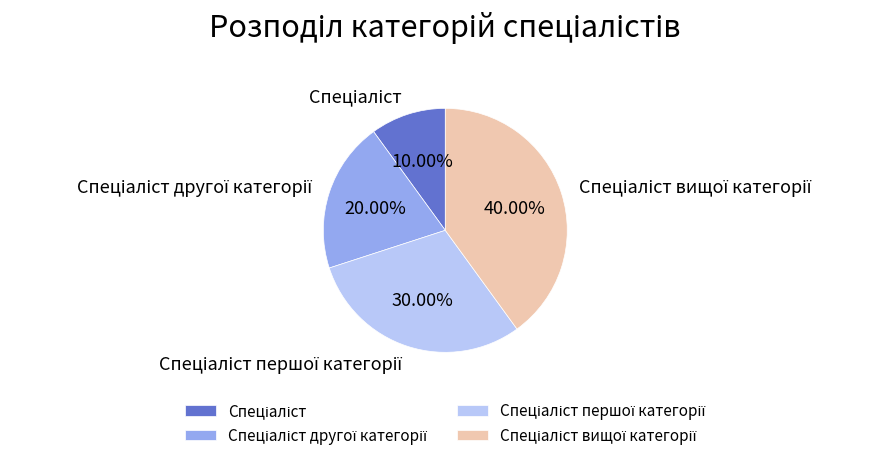

To the nearest percent, what is the average slice percentage?

25%